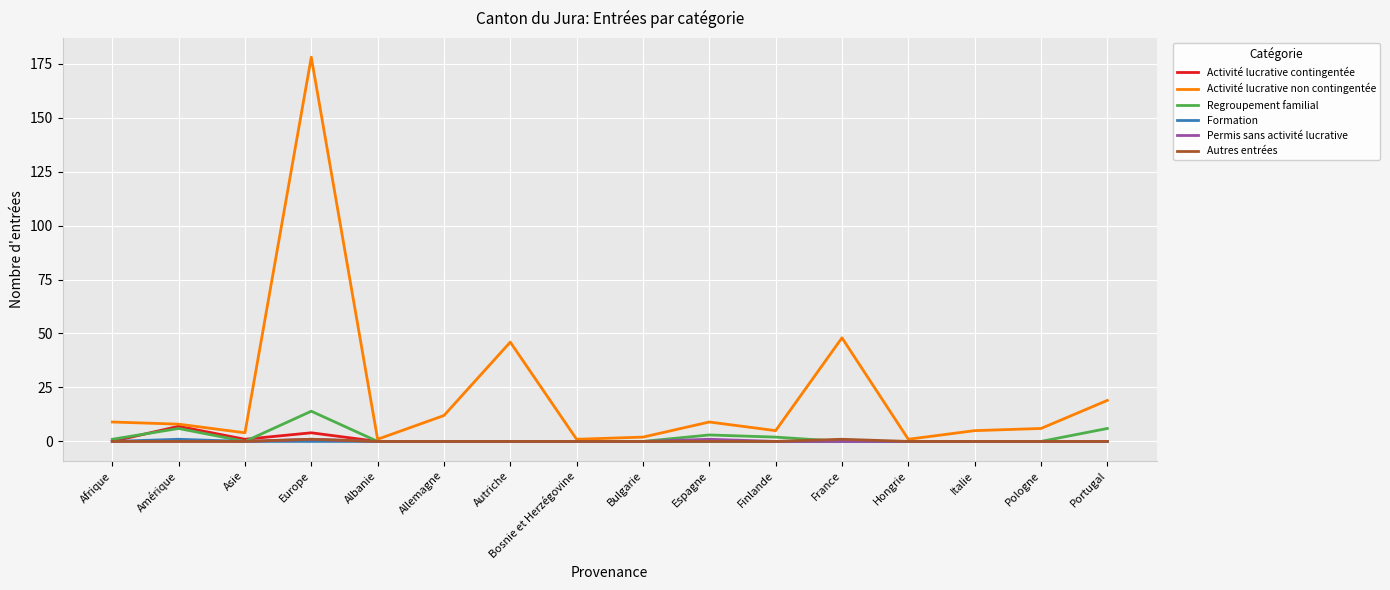

What is the highest value of the Activité lucrative contingentée series?

7